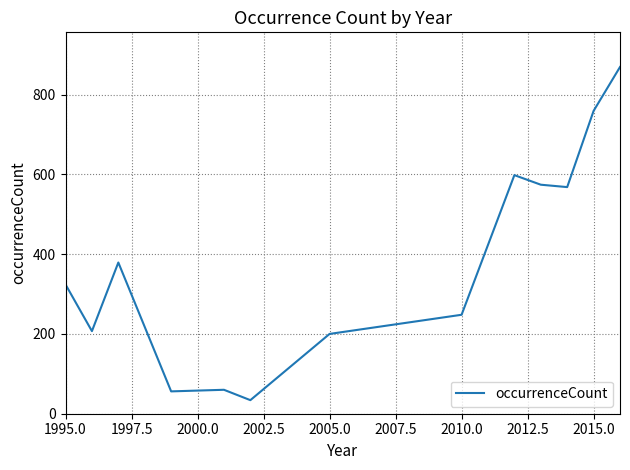

What is the average value?

375